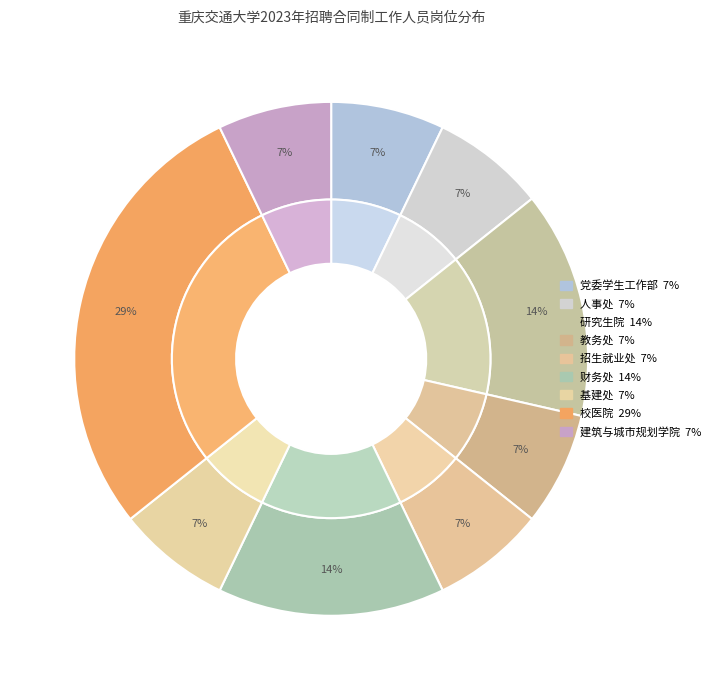

To the nearest percent, what percentage of the pie is 党委学生工作部?

7%